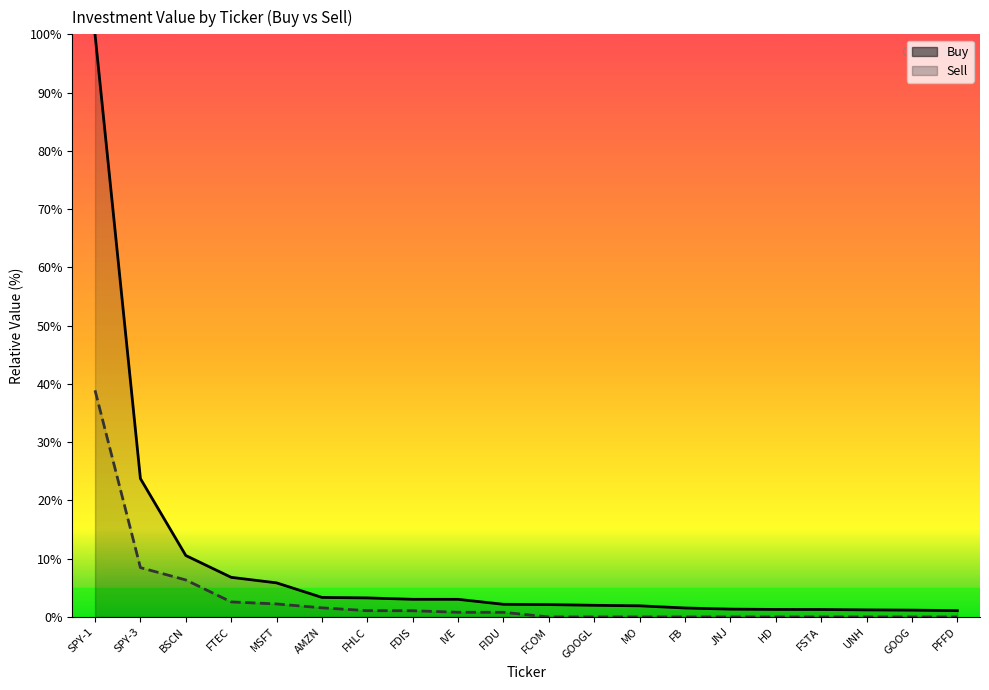

Between JNJ and BSCN, which is larger?

BSCN